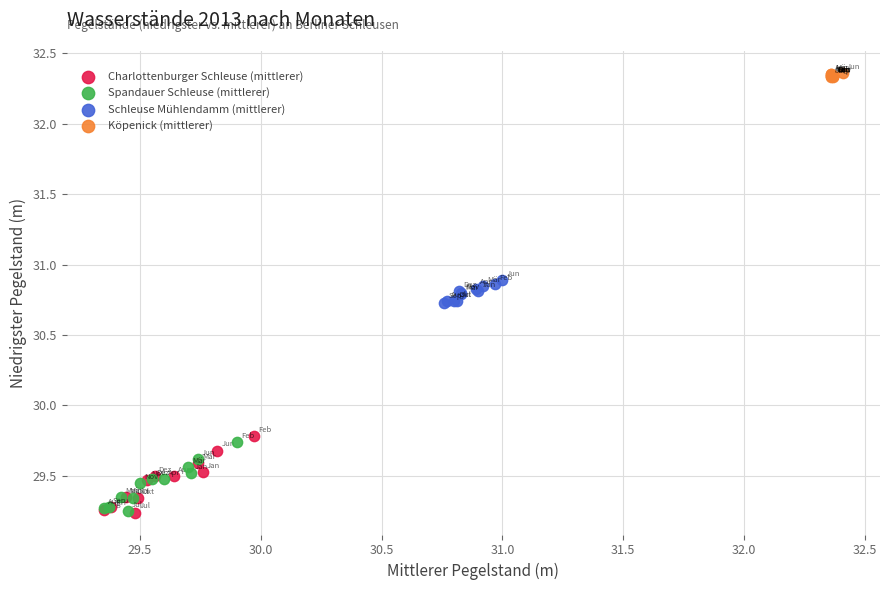

What are all the series names shown in the legend?

Charlottenburger Schleuse (mittlerer), Spandauer Schleuse (mittlerer), Schleuse Mühlendamm (mittlerer), Köpenick (mittlerer)